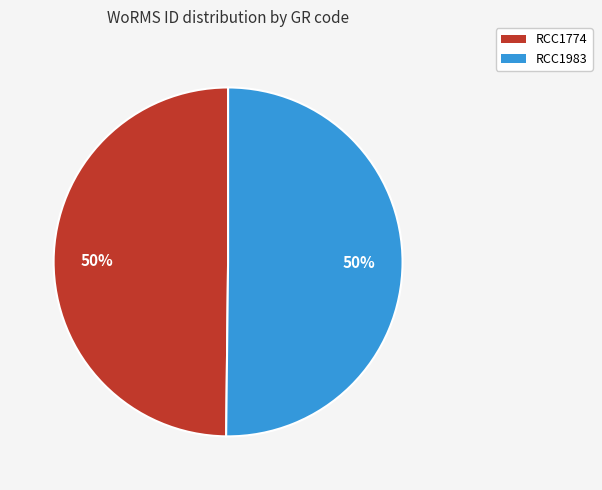

How many segments does this pie chart have?

2